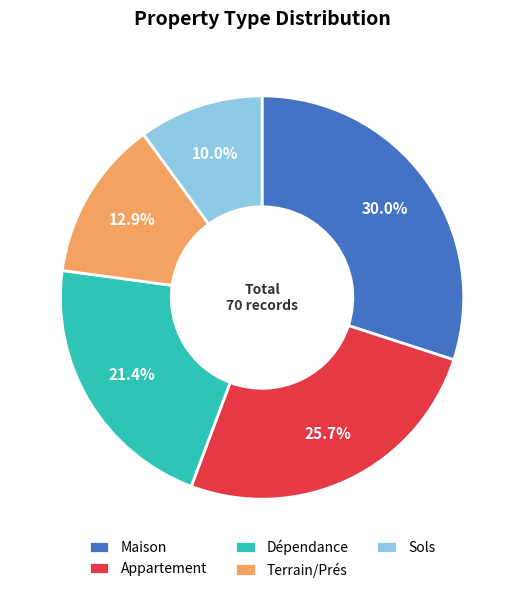

How many segments does this pie chart have?

5